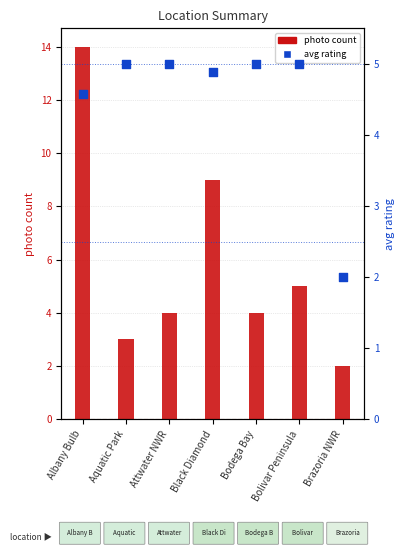

Which series has the widest spread of Y values?

photo count